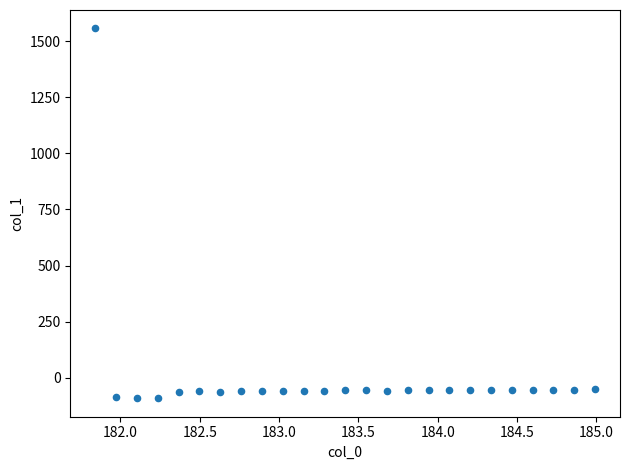

What is the range of Y values (max minus min)?

1648.3